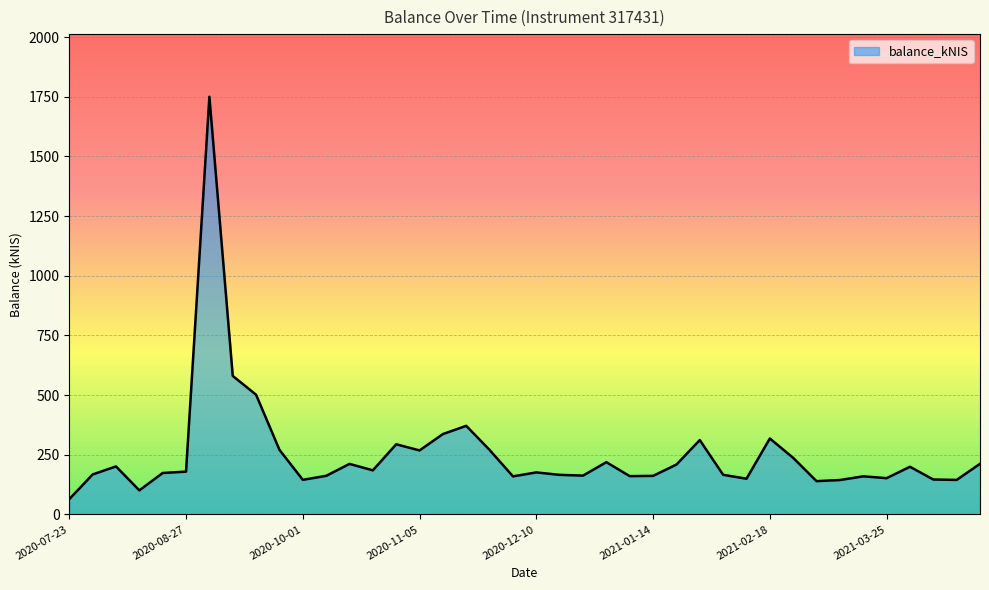

What is the difference between the maximum and minimum values?

1685.6